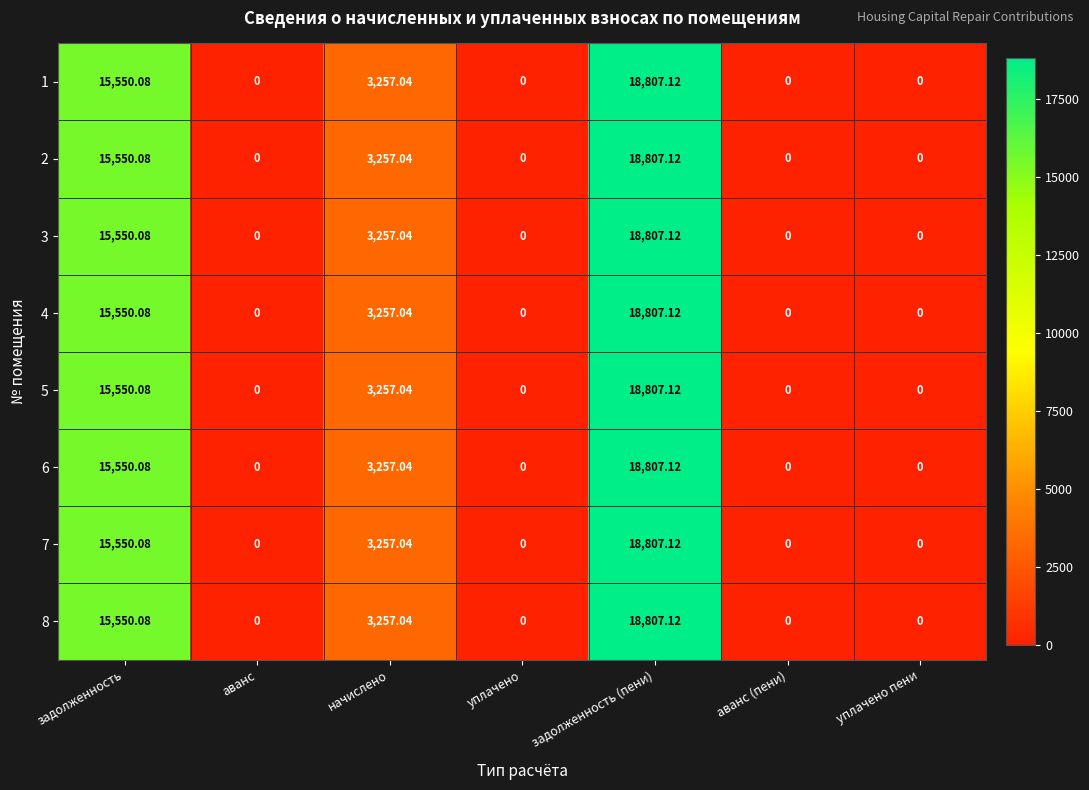

Is the value of 2 at задолженность greater than the value of 7 at аванс?

Yes